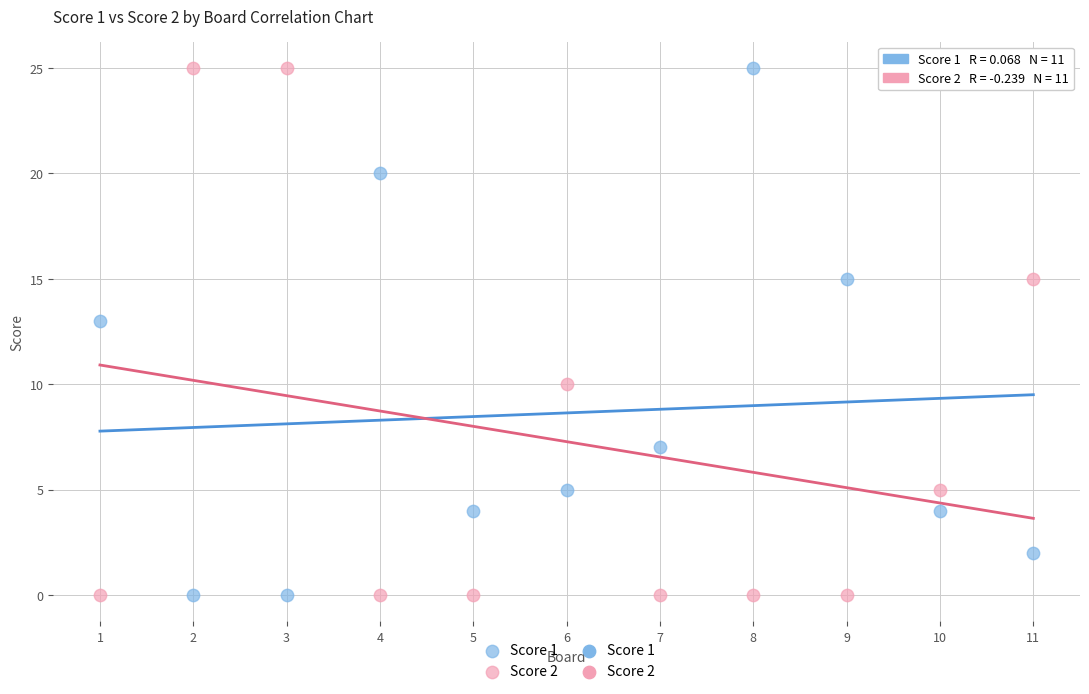

Across all data points, what is the range of X values (max minus min)?

10